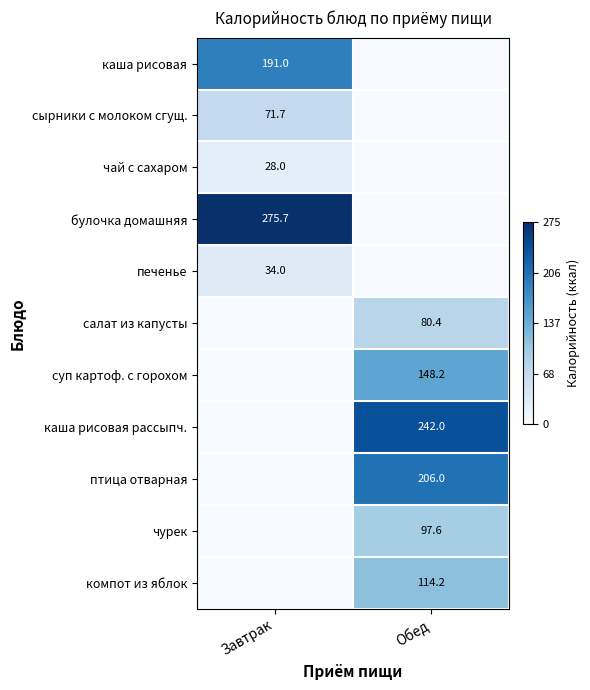

True or false: каша рисовая рассыпч. has a value of 242.0 at Обед.

True